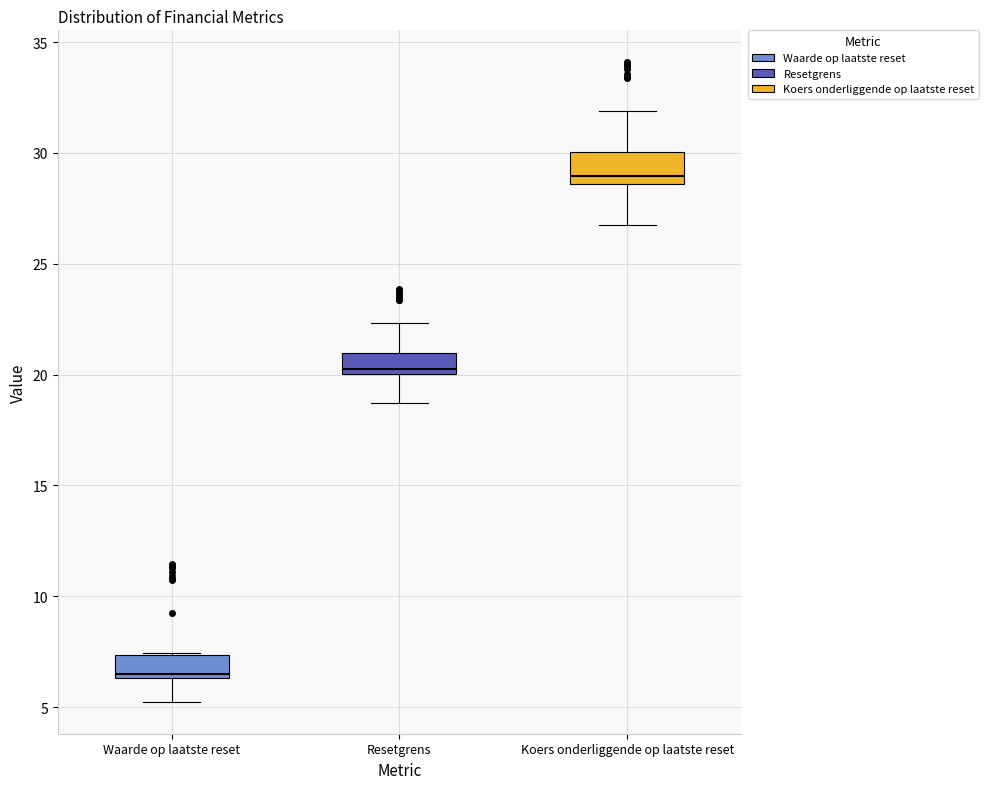

Which box has the lowest median line?

Waarde op laatste reset